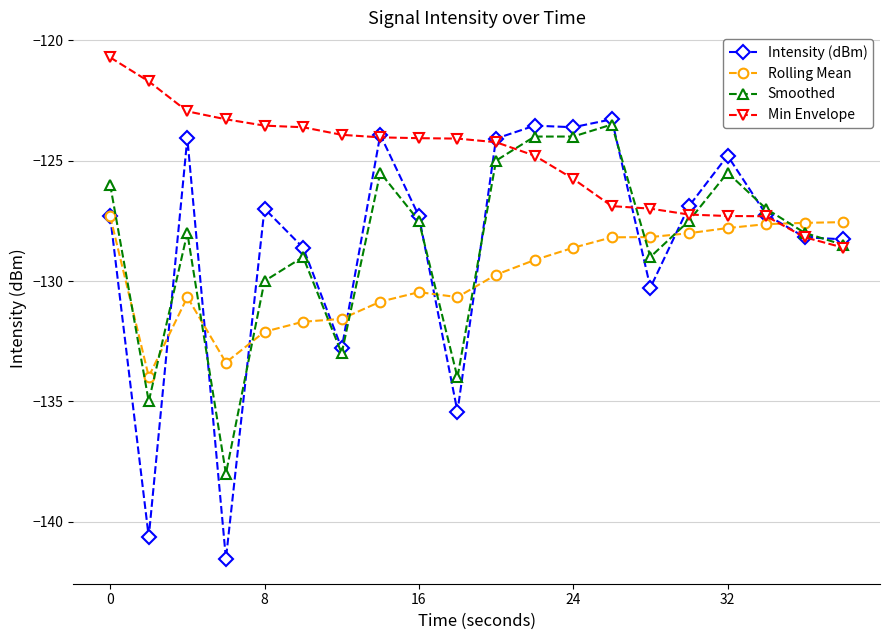

What is the maximum value shown in the chart?

-120.7